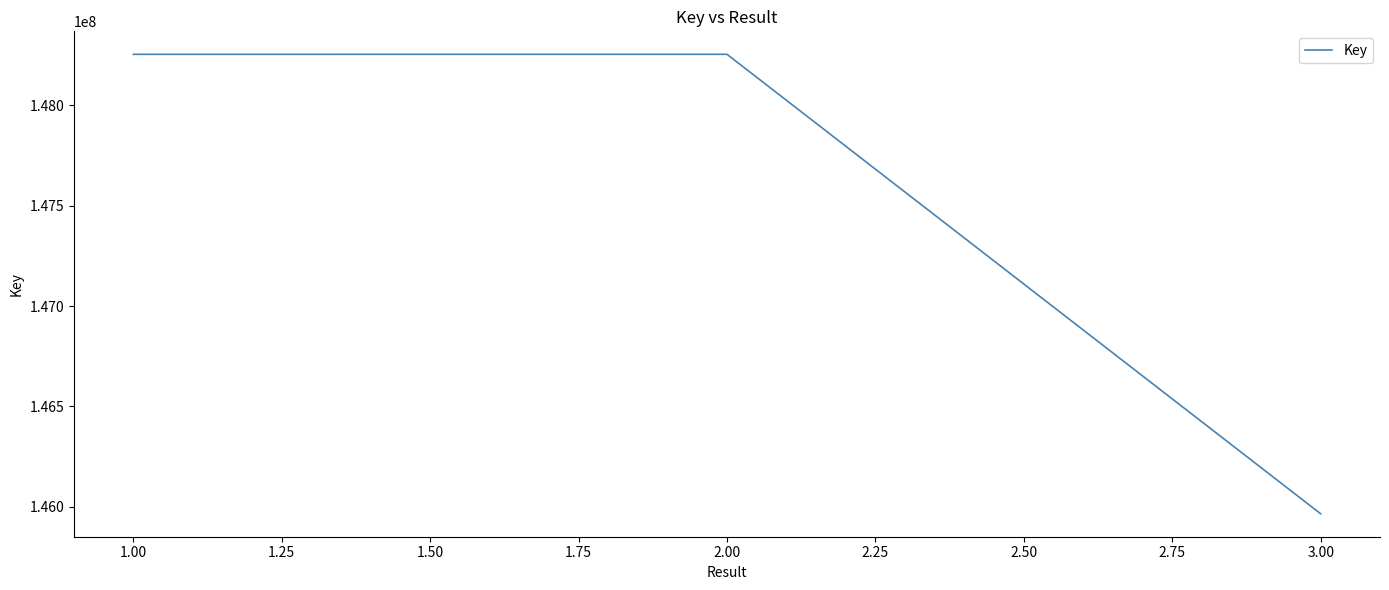

What is the greatest value displayed?

148254517